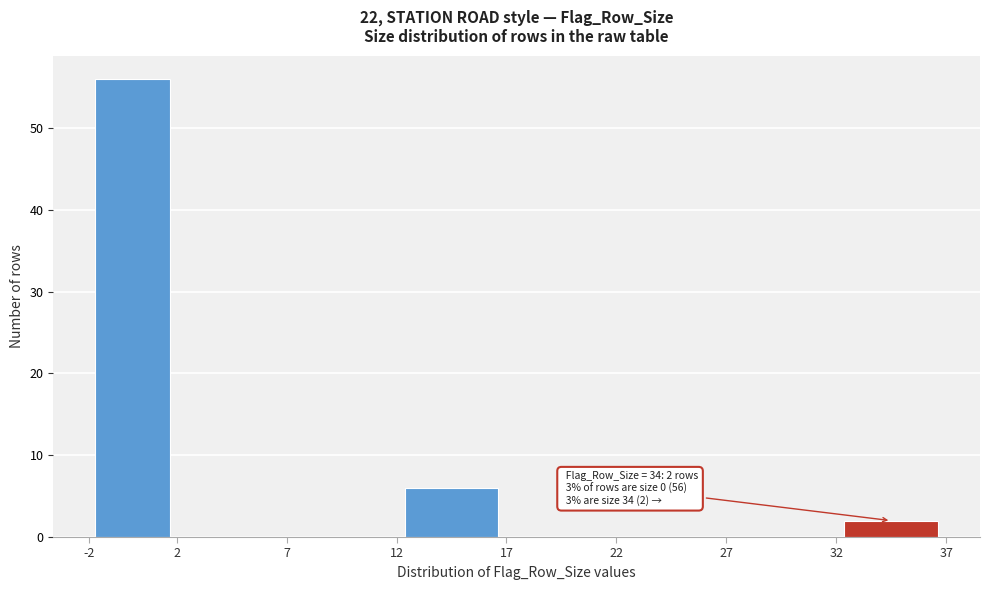

Which range on the x-axis has the tallest bar?

-2 to 2